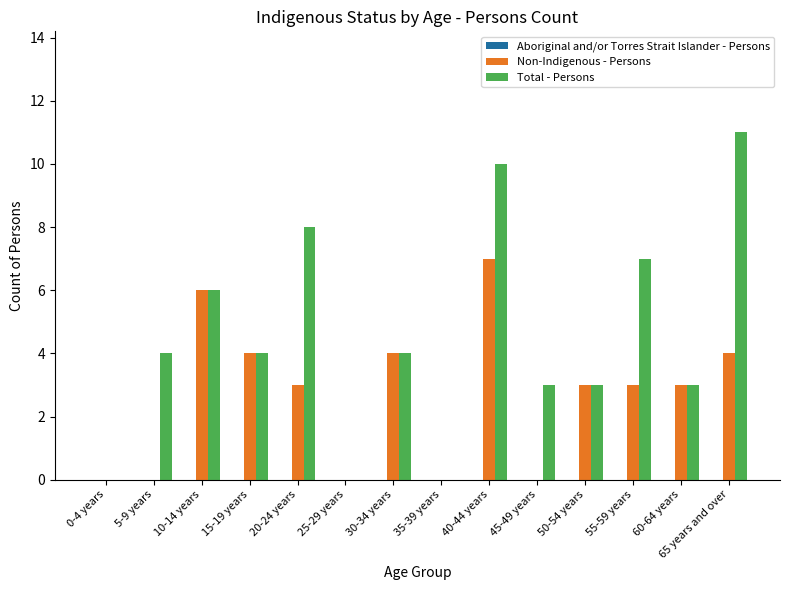

What is the sum of all Non-Indigenous - Persons values?

37